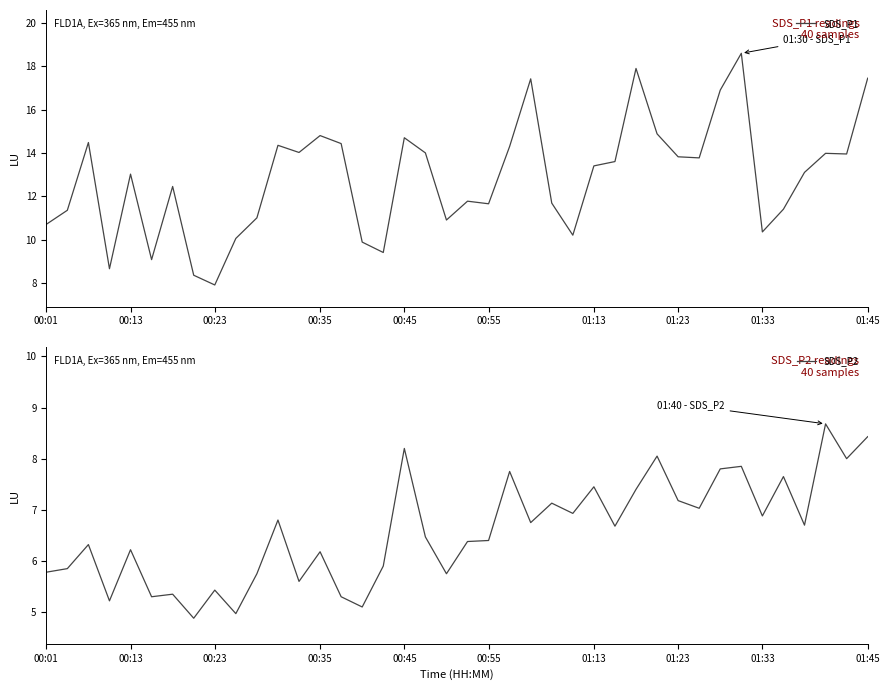

What is the difference between the highest and lowest values at 18?

7.5